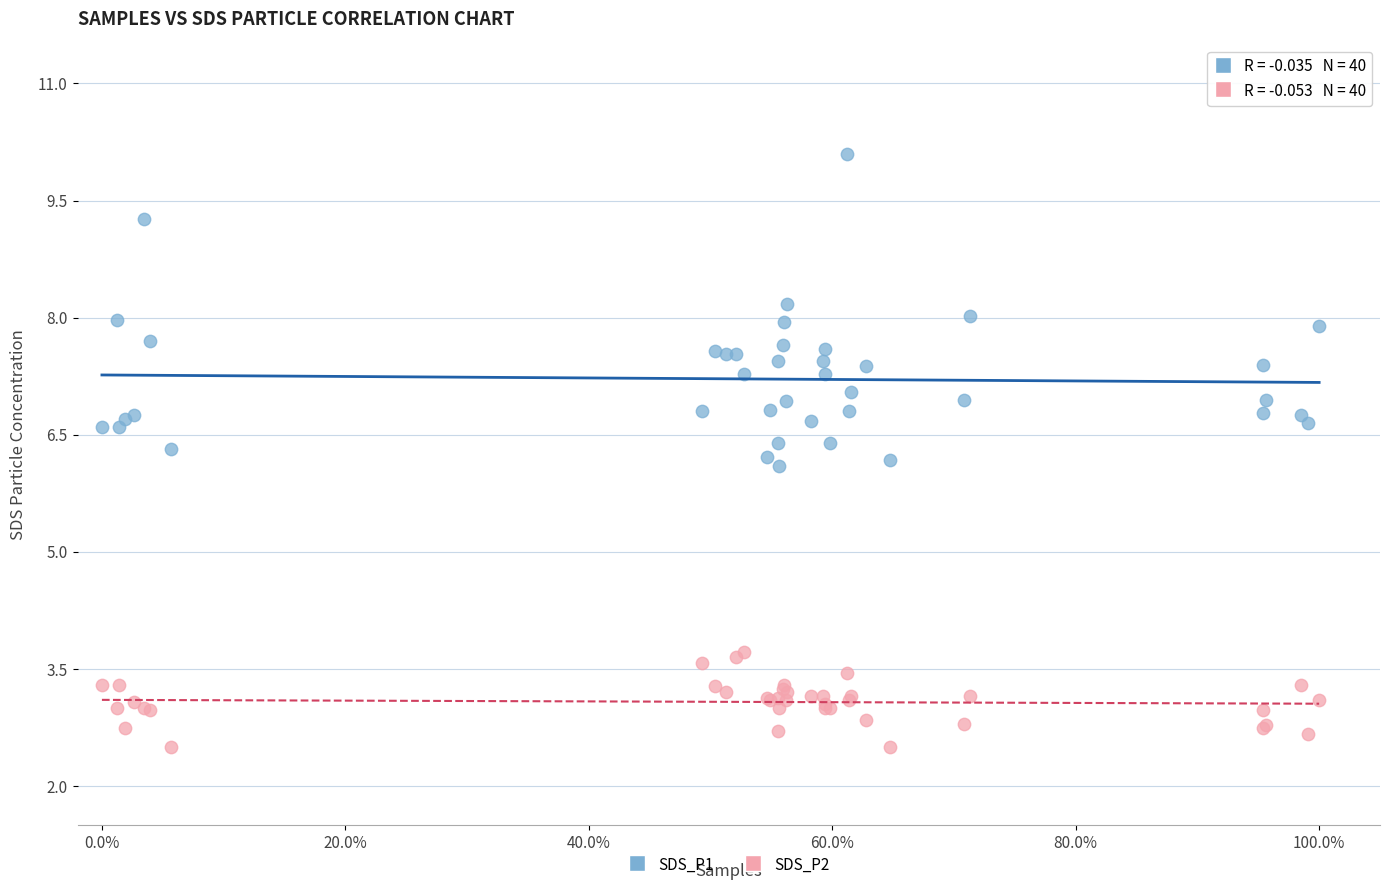

Which series contains the highest Y value?

SDS_P1